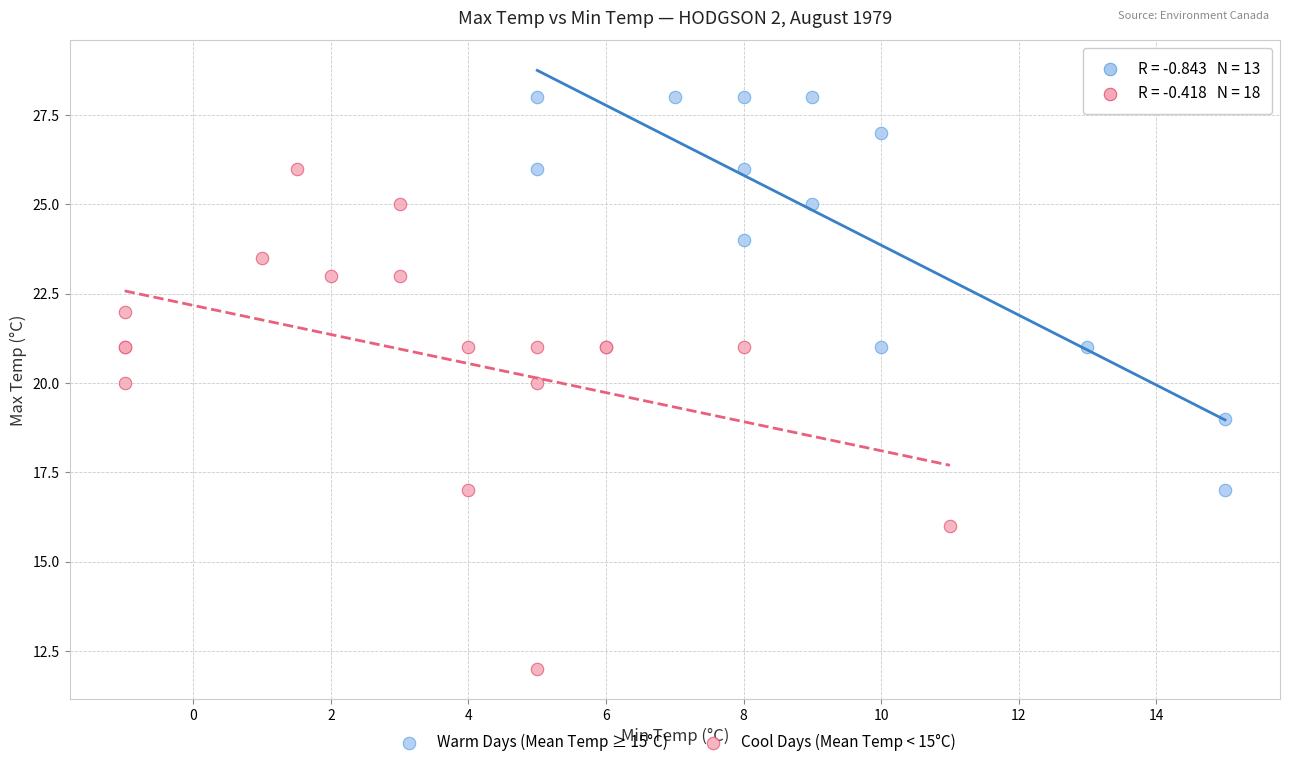

Which series reaches the minimum Y coordinate?

Cool Days (Mean Temp < 15°C)